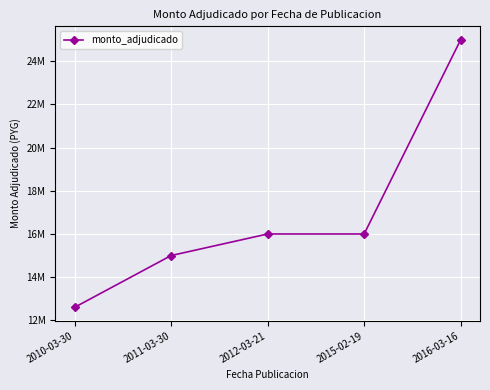

True or false: the data has more than 1 interior local peaks.

False